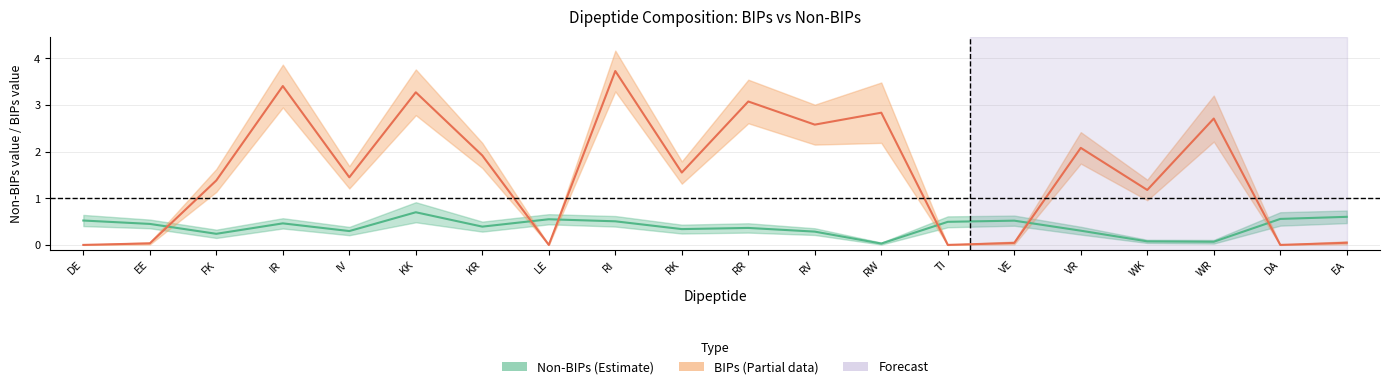

The value of BIPs at RW is 0.7. True or false?

False